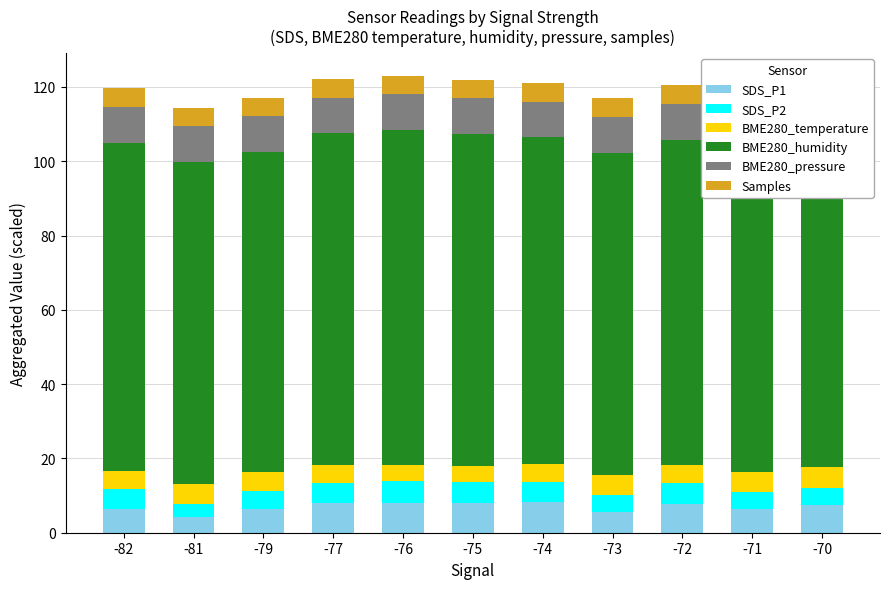

The SDS_P2 series shows 3.7 at -81. True or false?

True